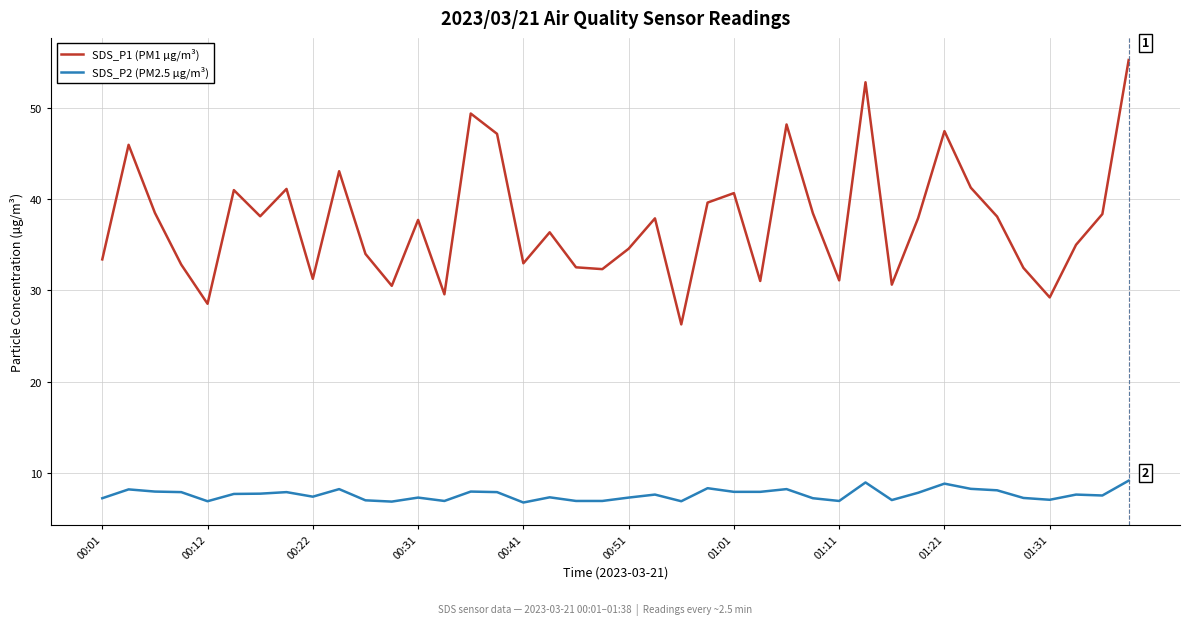

Which series has the widest spread of values?

SDS_P1 (PM1 µg/m³)